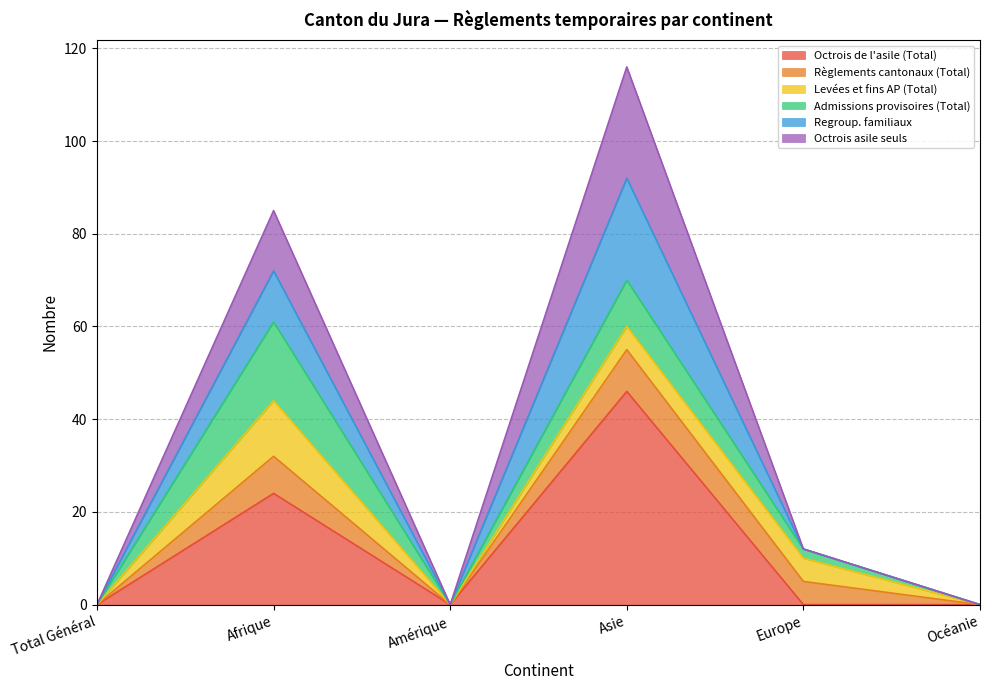

What is the label of the 6th point from the right?

Total Général